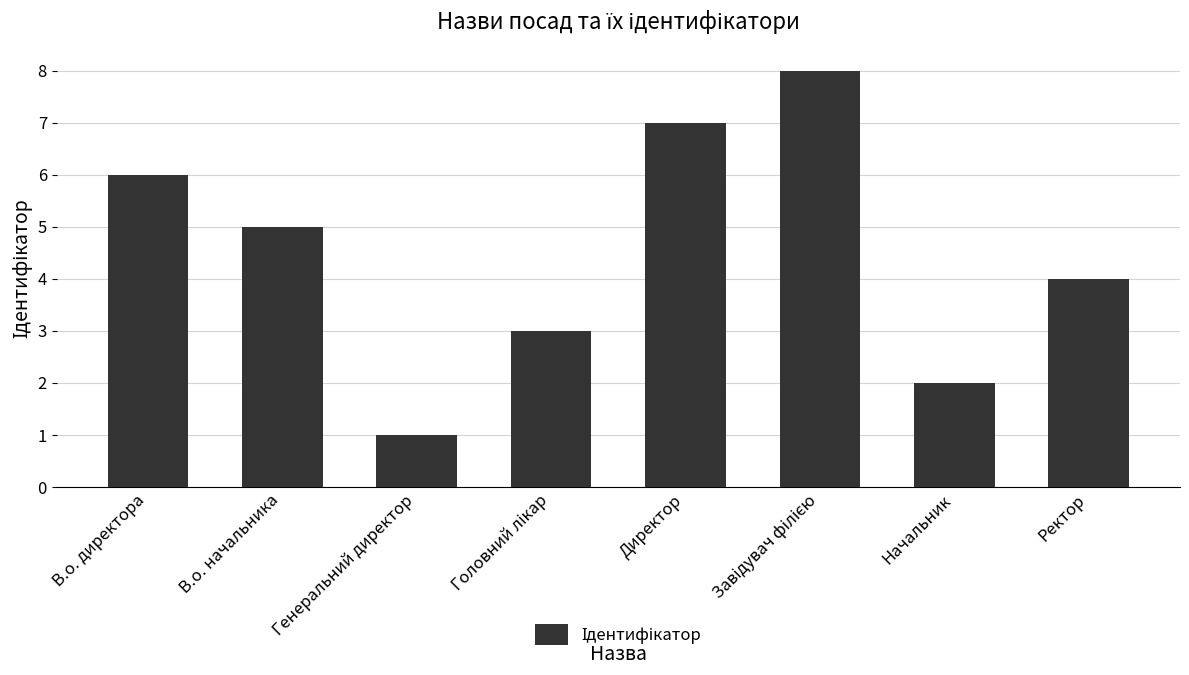

Does the chart contain stacked bars?

No